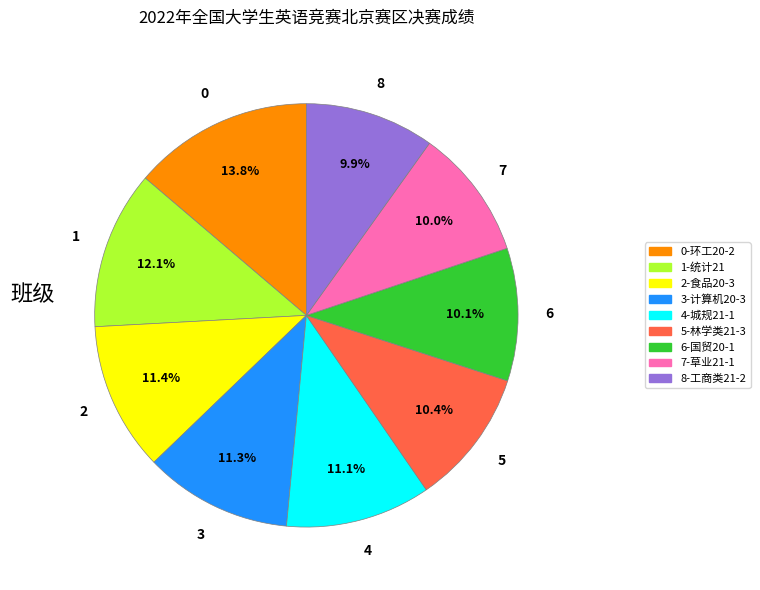

Is there a majority slice in this chart?

No